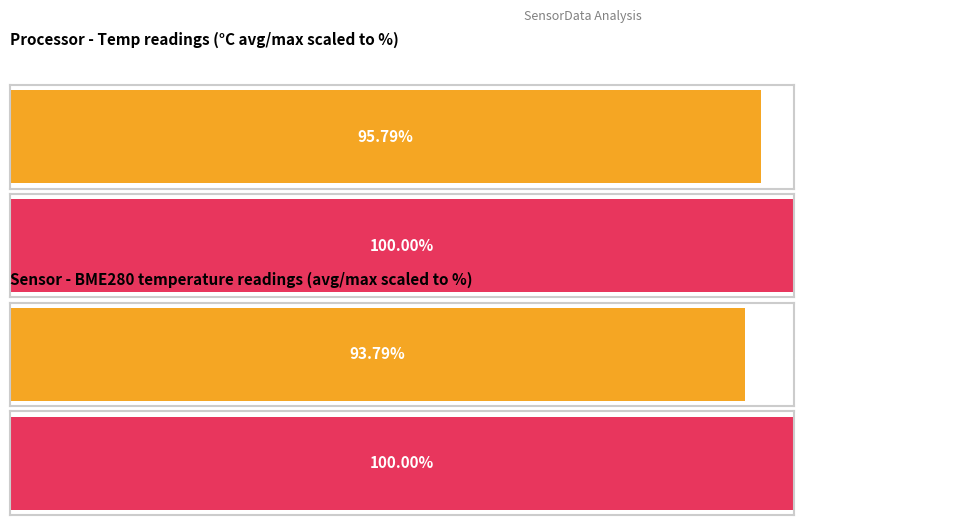

How many series are shown in this chart?

2